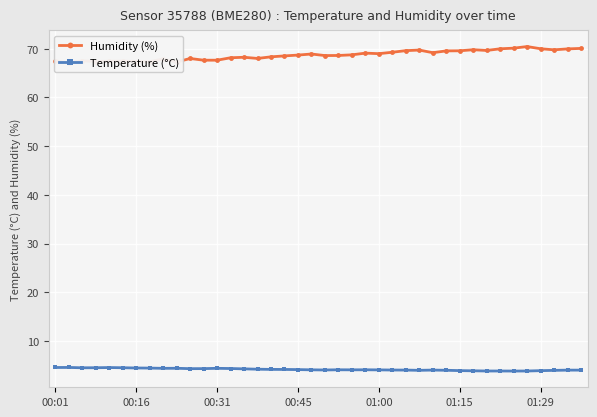

What is the maximum value for Temperature (°C)?

4.6